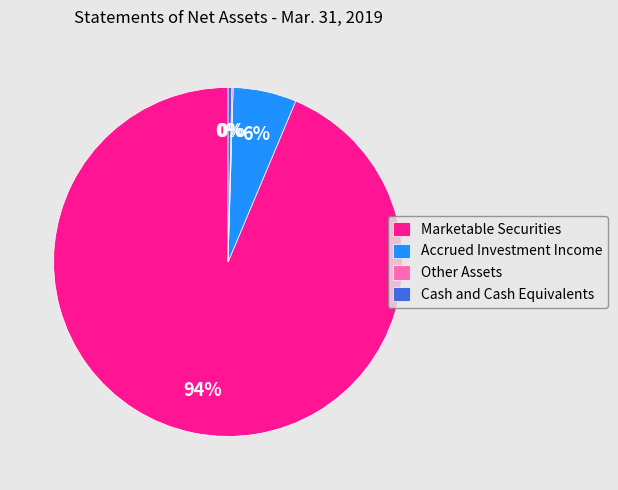

True or false: Accrued Investment Income accounts for 1% of the total.

False